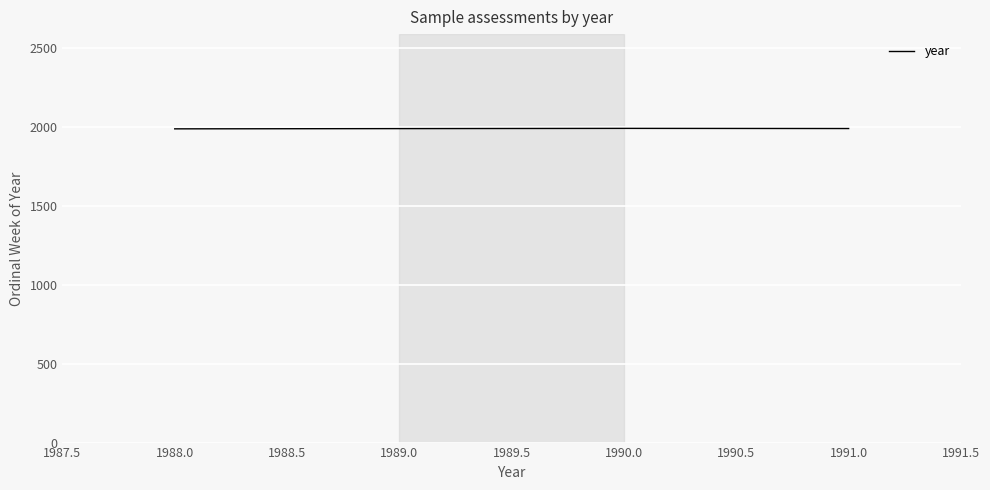

What is the greatest value displayed?

1991